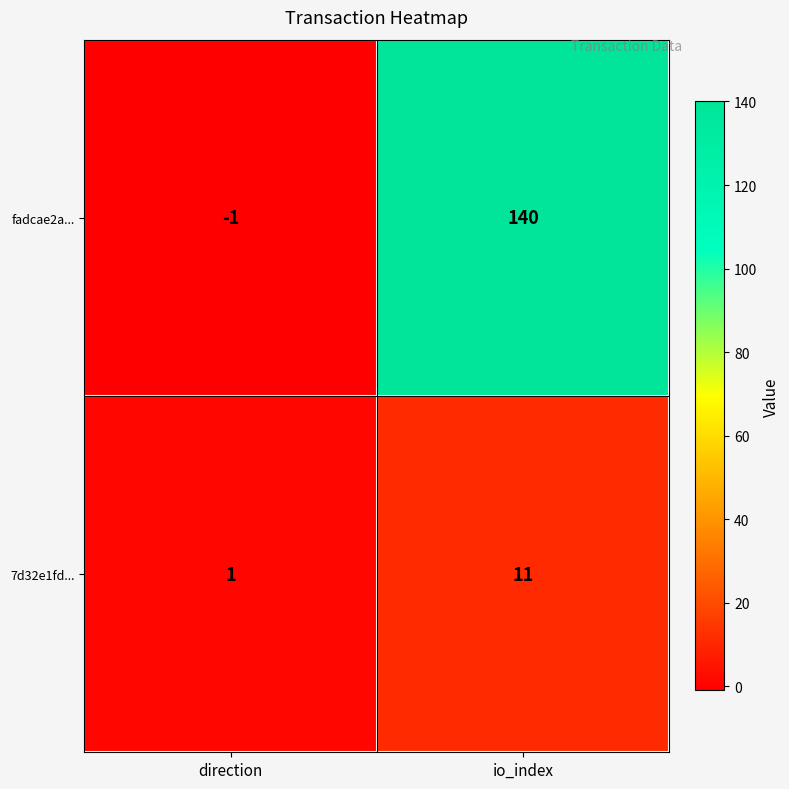

What is the approximate value of 7d32e1fd... at io_index, to the nearest 10?

10